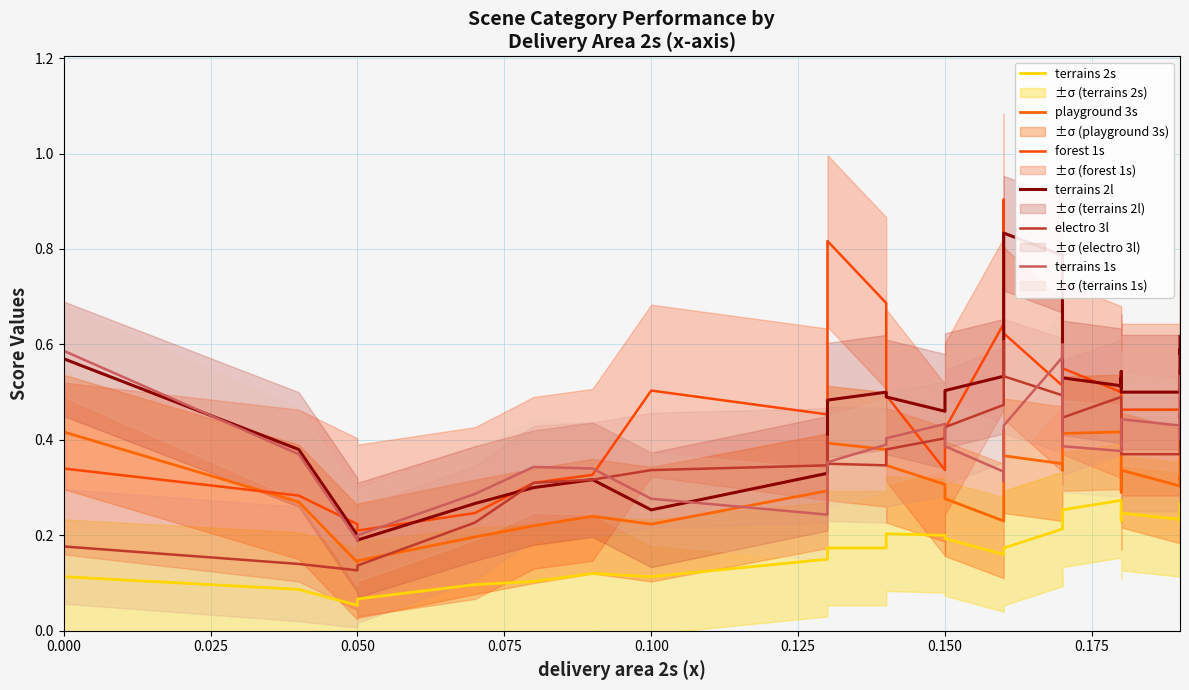

In terrains 2l, how many points are higher than both neighbors (excluding endpoints)?

9